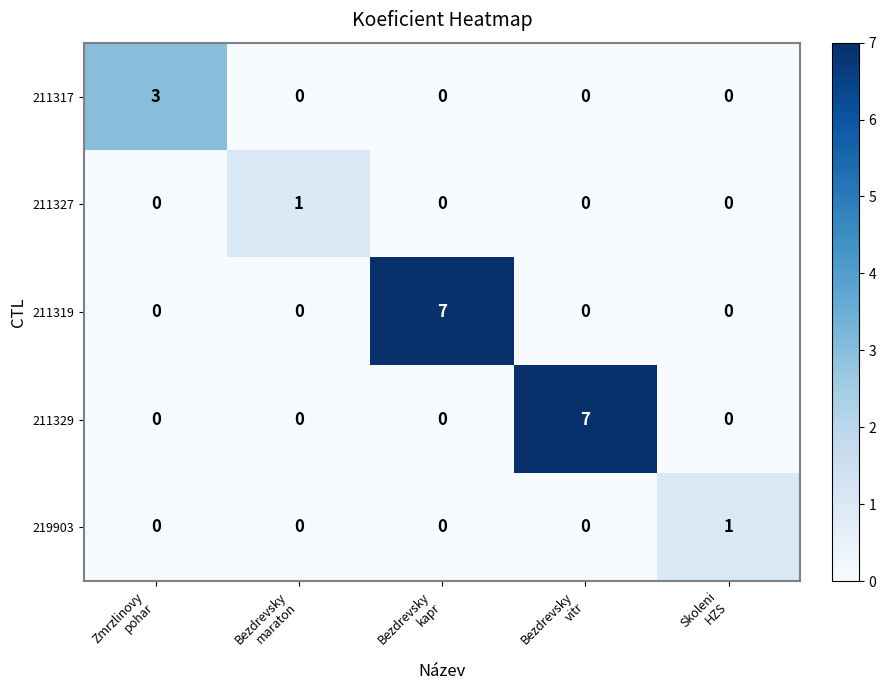

What is the difference between the maximum and minimum values in the 211317 series?

3